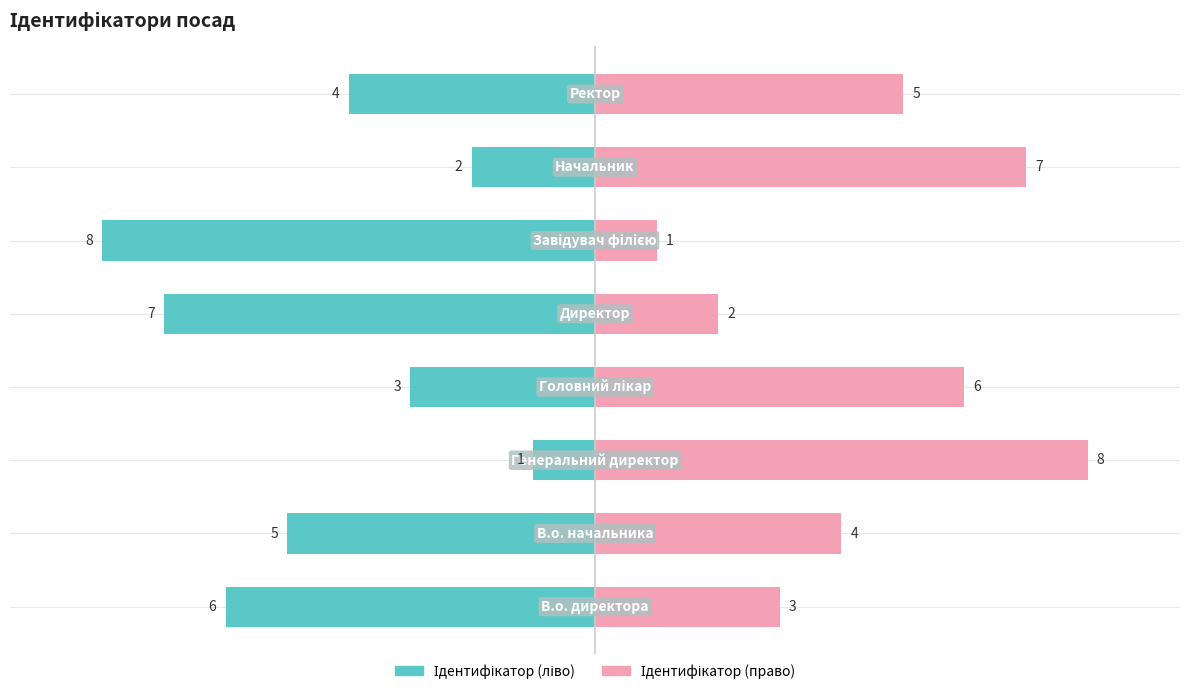

List the series in order of their peak value, highest first.

Ідентифікатор (право), Ідентифікатор (ліво)